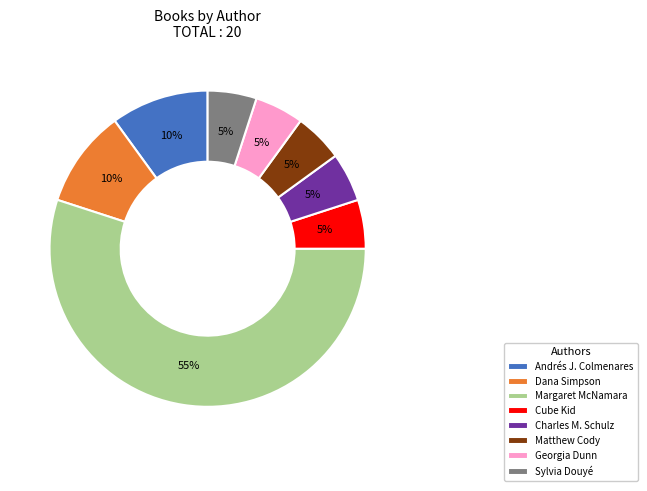

How many slices are in this pie chart?

8